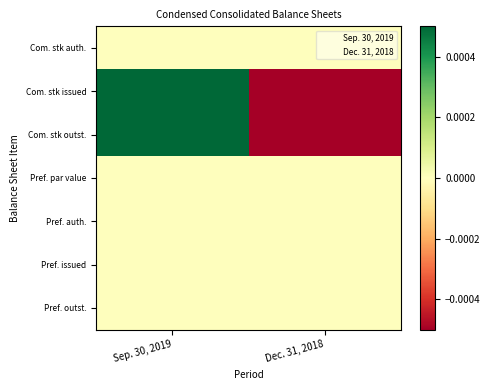

Which series has the largest range (max minus min)?

Com. stk issued